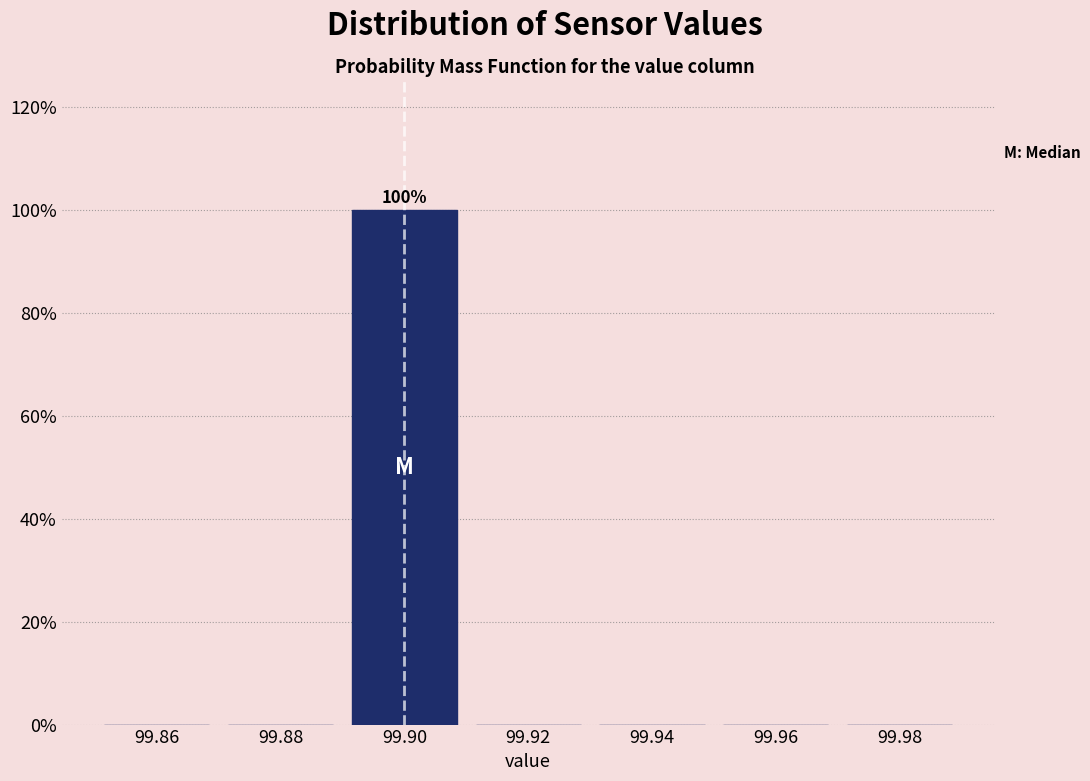

Over which range of the x-axis is the bar tallest?

99.89 to 99.91